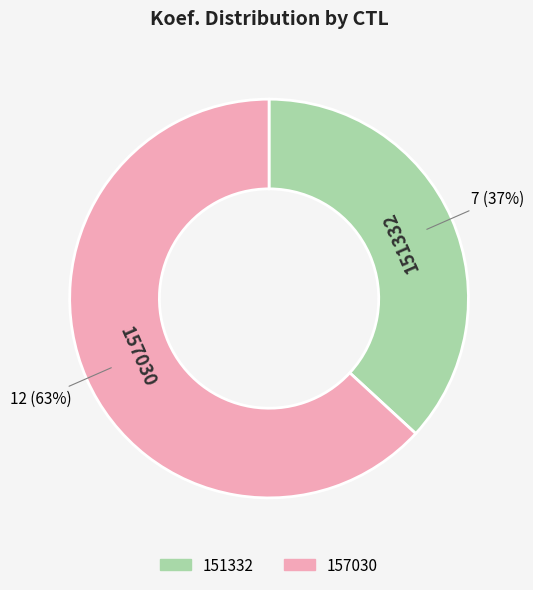

Which slice is the largest?

157030